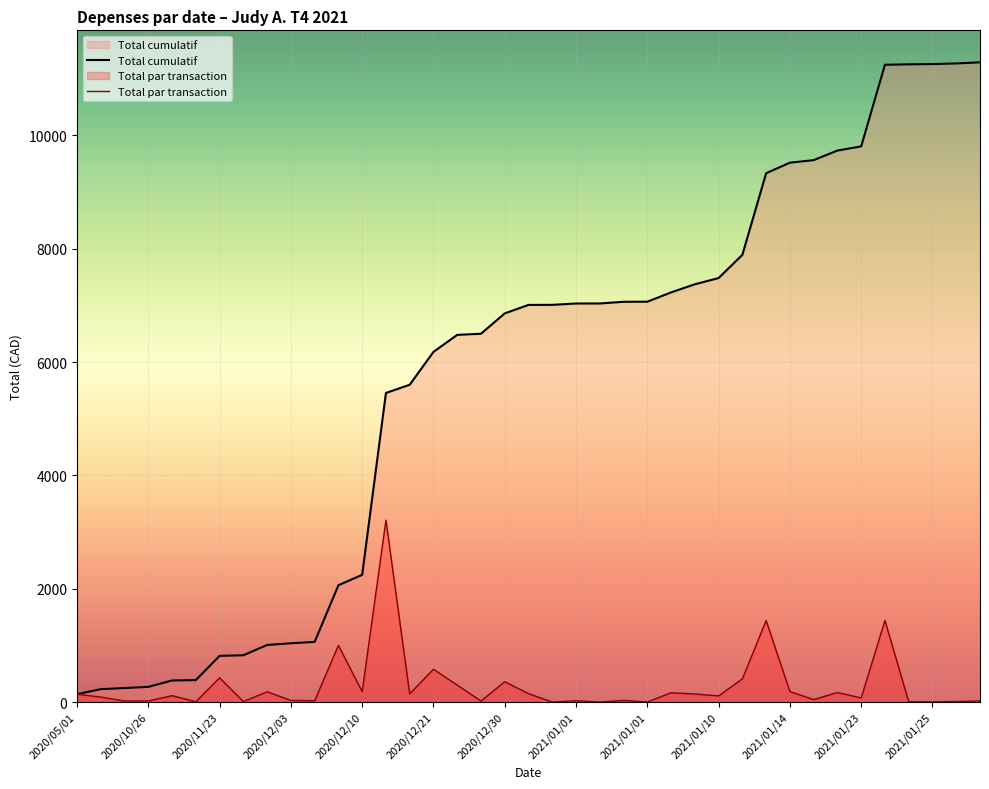

Reading left to right, what are all the values shown in this chart?

Total cumulatif: 139.8	228.2	248.2	268.2	381.4	387.8	816.7	826.6	1008.4	1038.4	1062.4	2062.4	2245.9	5455.9	5600.9	6181.1	6481.1	6501.1	6860.5	7009.9	7010.9	7034.9	7035.1	7065.1	7066.5	7231.0	7374.1	7484.0	7894.3	9334.3	9520.0	9565.0	9734.0	9808.0	11248.0	11255.6	11260.9	11271.2	11291.2
Total par transaction: 139.8	88.4	20.0	20.0	113.2	6.4	428.9	9.9	181.8	30.0	24.0	1000.0	183.5	3210.1	145.0	580.2	300.0	20.0	359.4	149.4	1.0	24.0	0.2	30.0	1.4	164.5	143.2	109.8	410.3	1440.0	185.8	45.0	169.0	74.0	1440.0	7.6	5.3	10.3	20.0